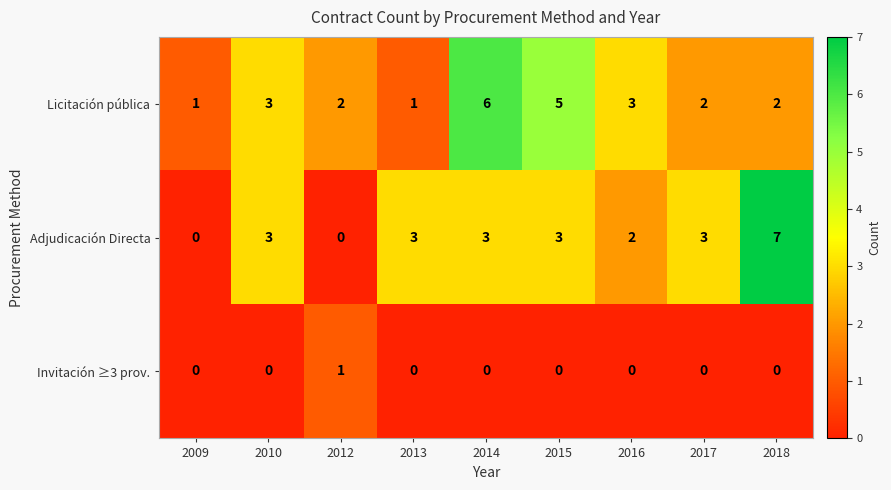

At 2018, list the series in order from smallest to largest.

Invitación ≥3 prov., Licitación pública, Adjudicación Directa